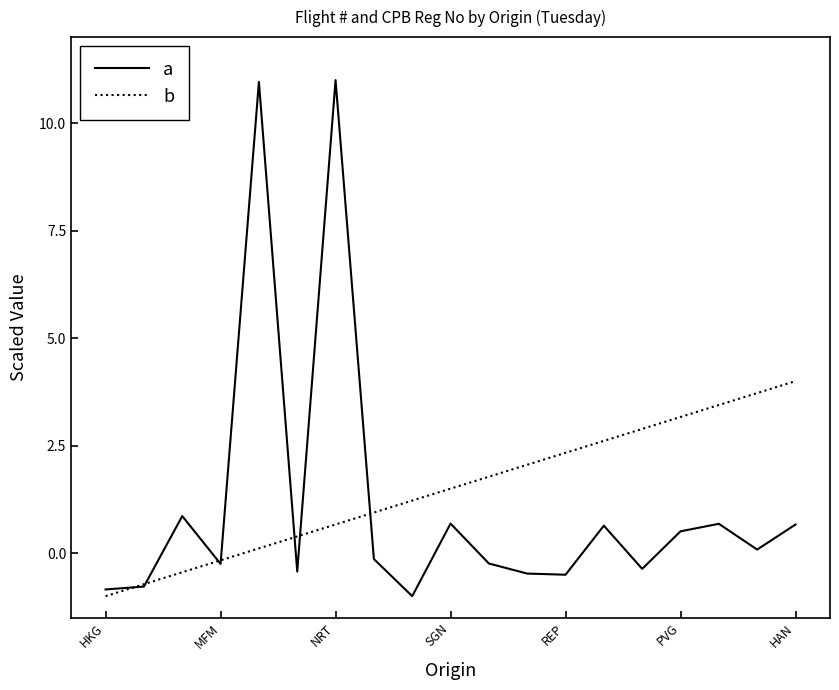

True or false: a and b cross at least once.

True